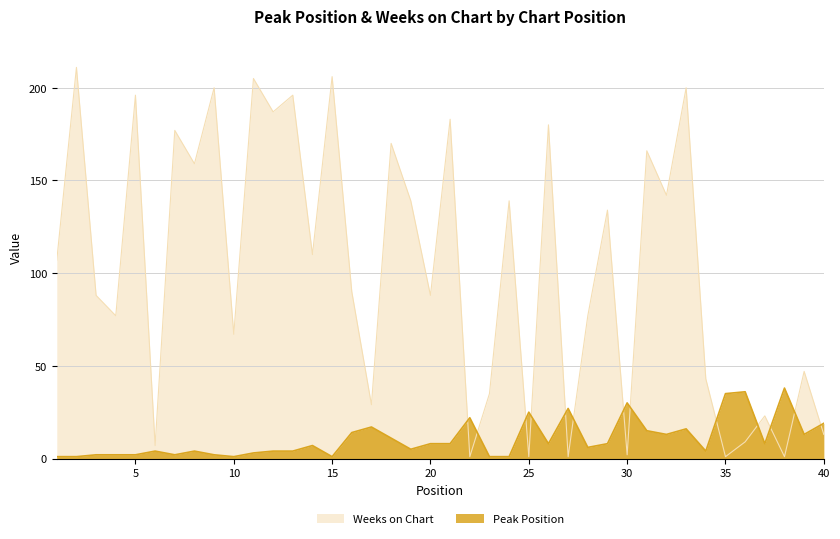

What is the minimum value for Weeks on Chart?

1